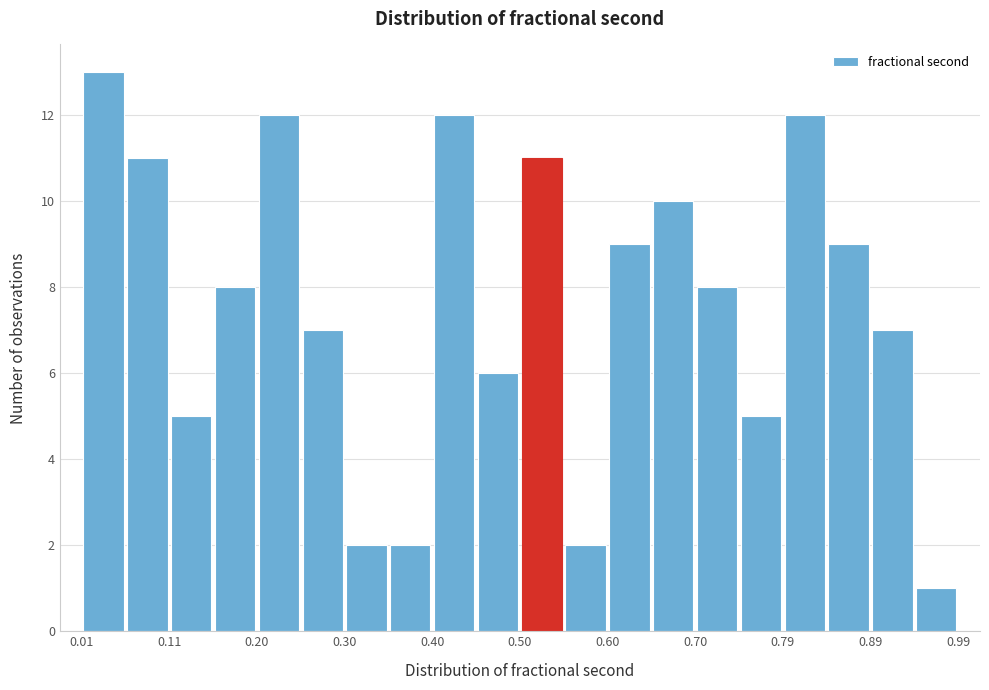

Which range on the x-axis has the tallest bar?

0.01 to 0.06